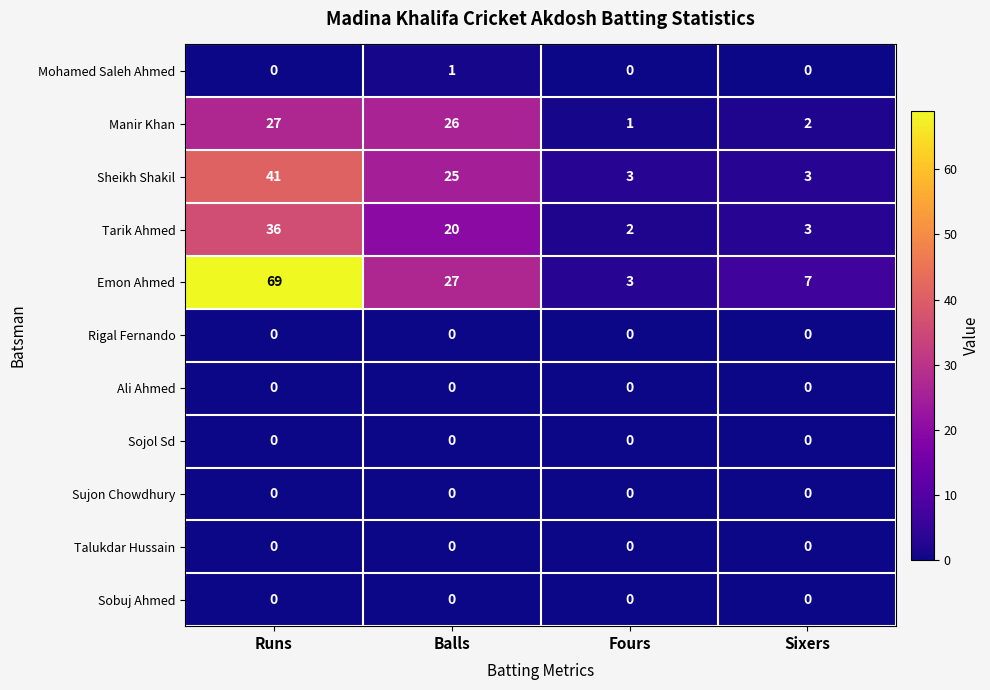

Which series changed the most between Balls and Sixers?

Manir Khan